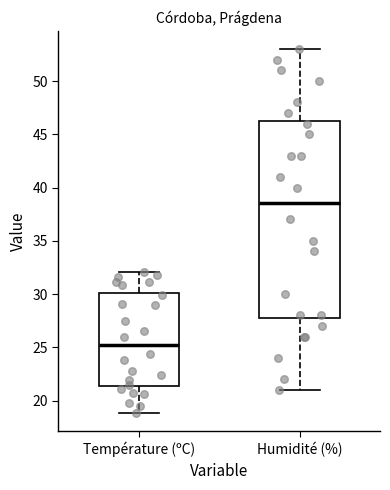

Which box has the highest median line?

Humidité (%)